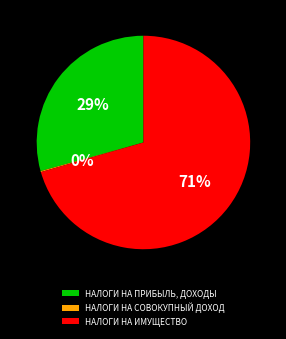

Is there a majority slice in this chart?

Yes